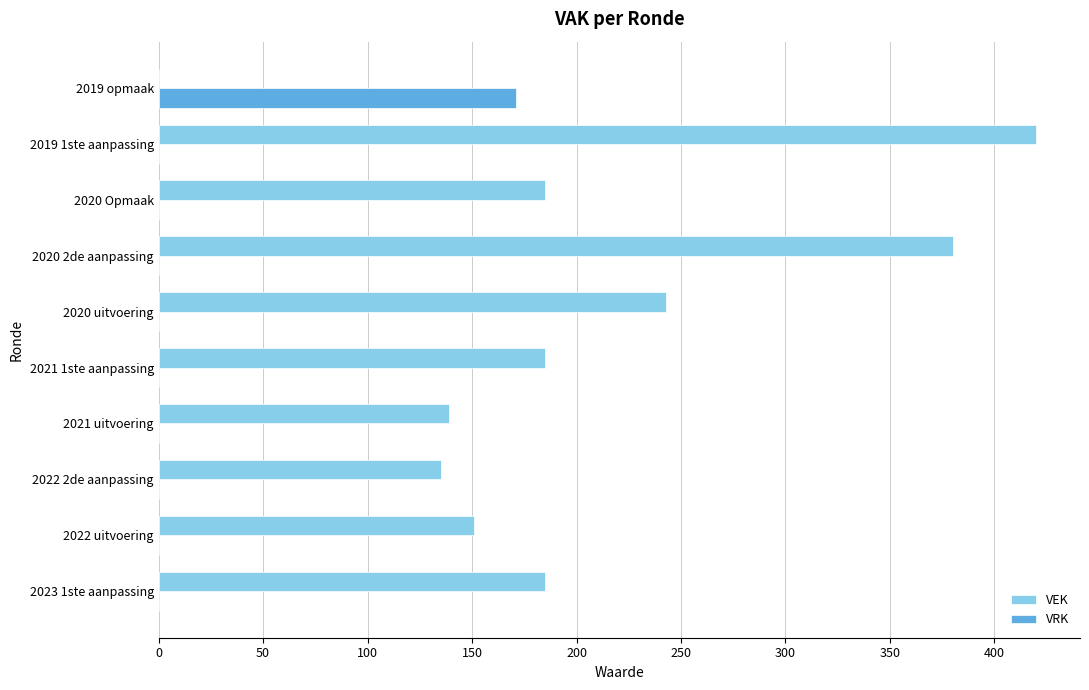

At which category is the sum across all series the highest?

2019 1ste aanpassing